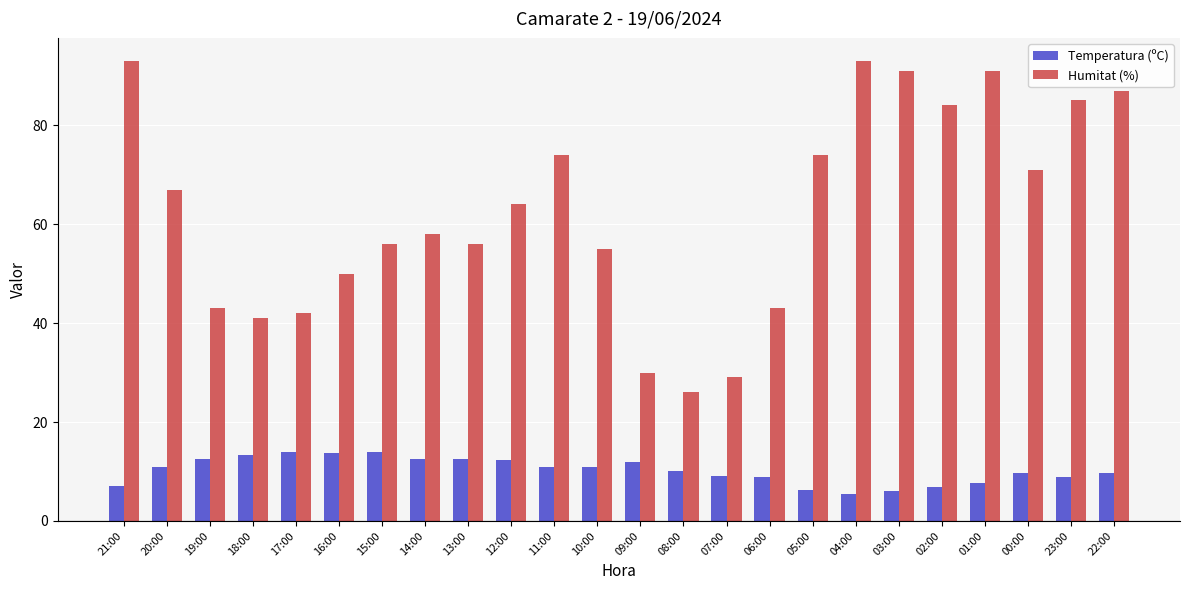

What is the difference between the Humitat (%) values at 23:00 and 02:00?

1.0